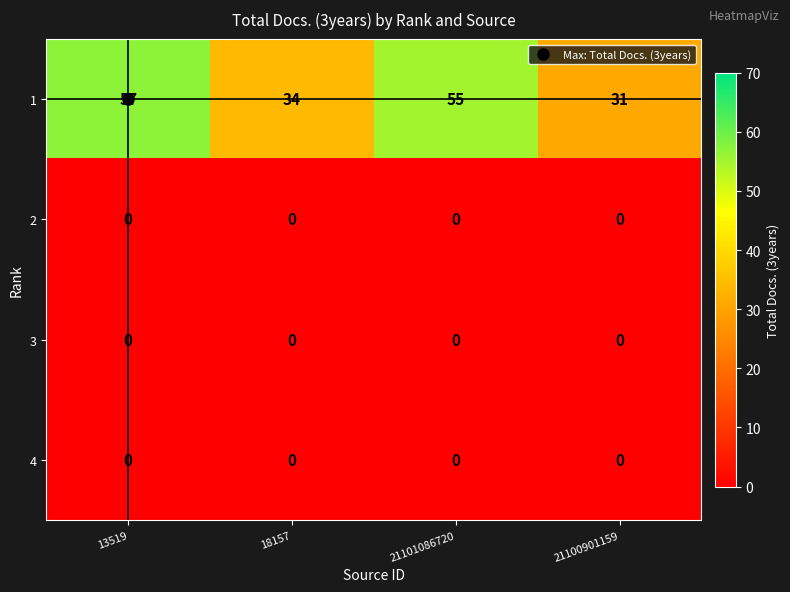

At which category is the sum across all series the highest?

13519